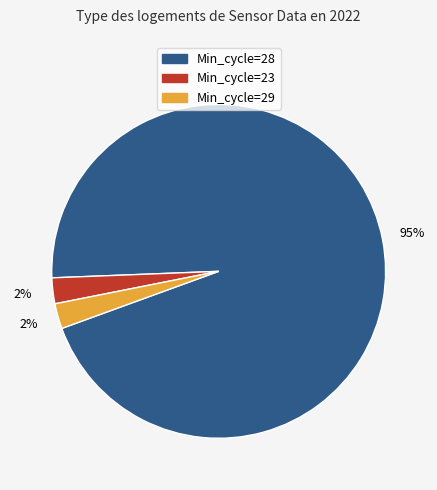

To the nearest percent, what is the average slice percentage?

33%